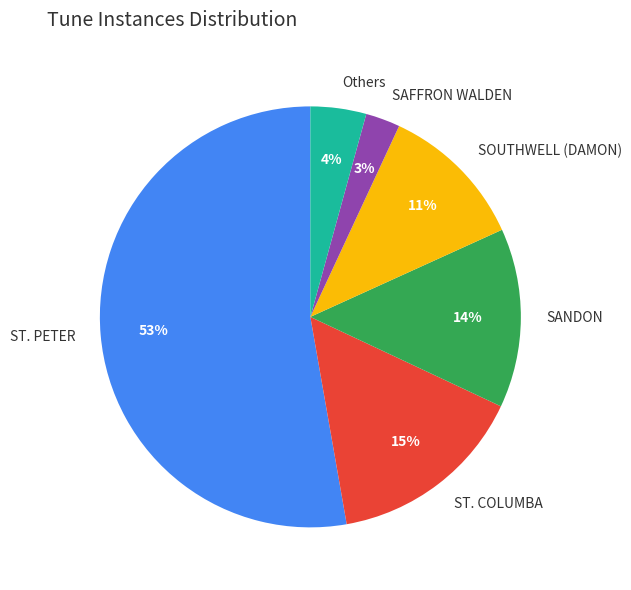

What percentage is the ST. PETER slice, to the nearest percent?

53%